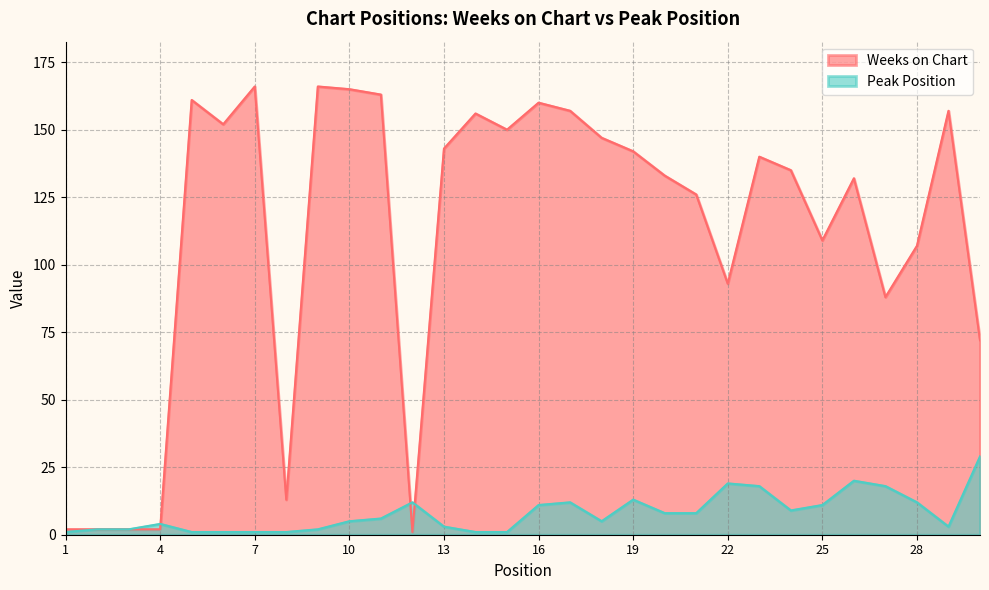

Where do Weeks on Chart and Peak Position first cross each other?

4 and 5